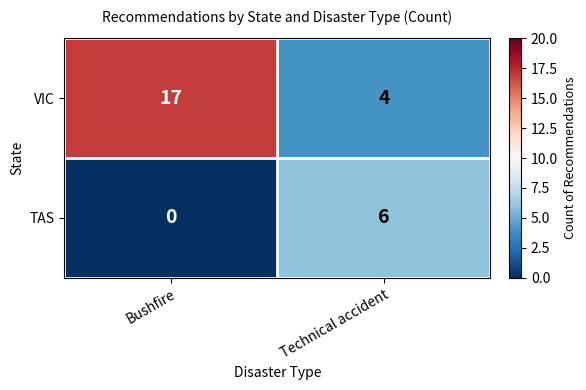

At which label does TAS reach its peak?

Technical accident